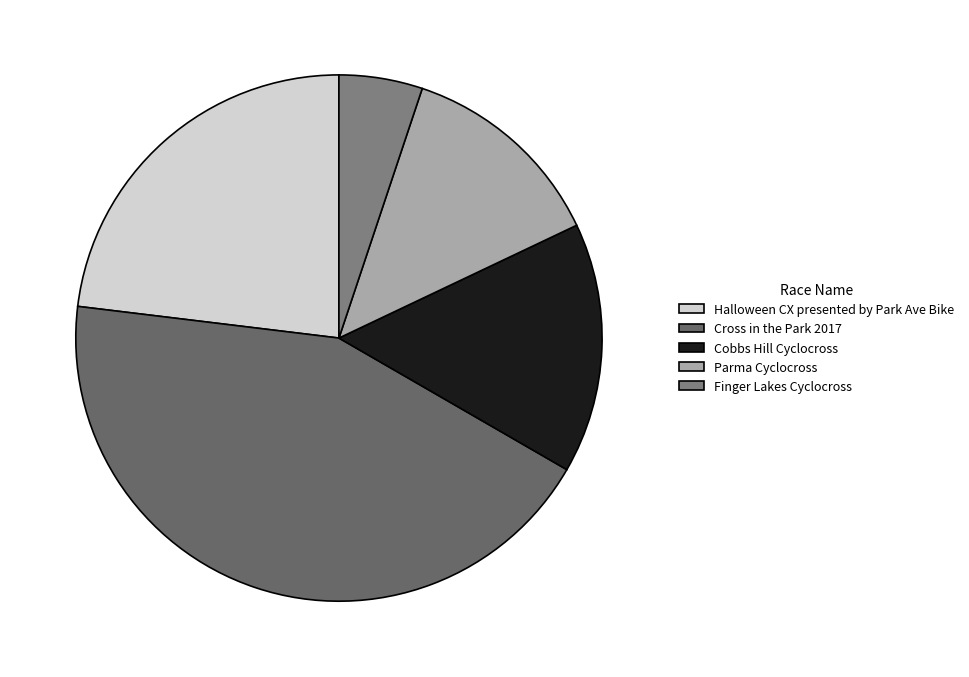

Combined, do Cross in the Park 2017 and Finger Lakes Cyclocross account for over 50%?

No